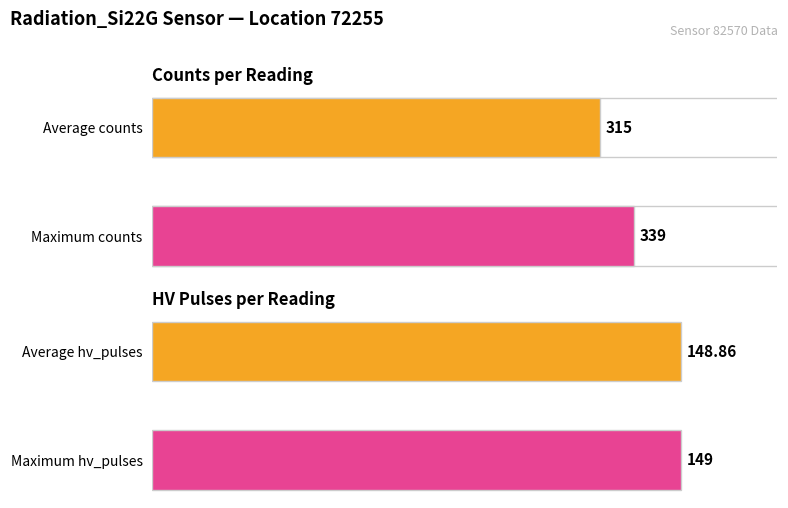

What are all the series names shown in the legend?

counts, hv_pulses